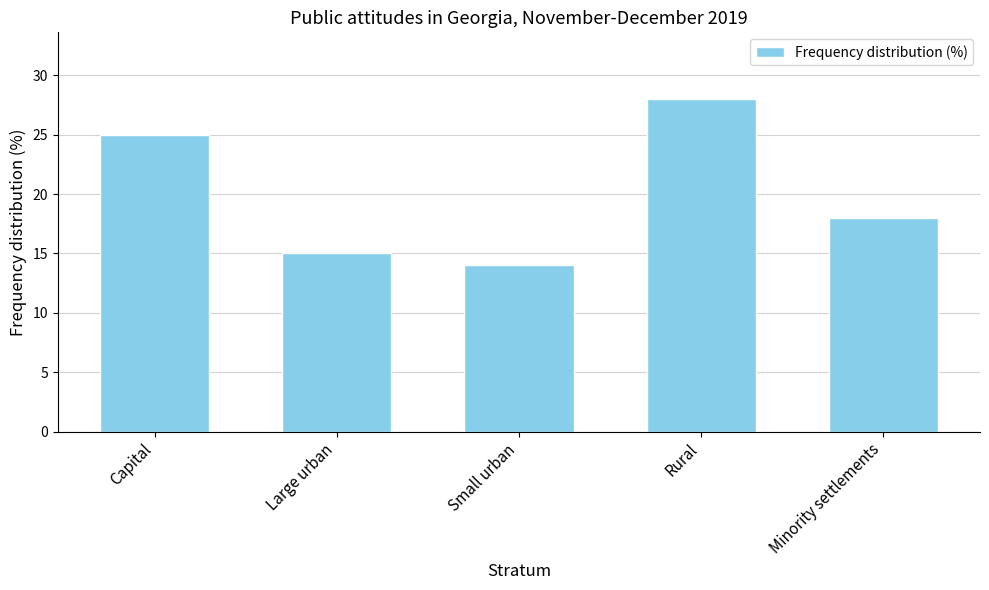

List the labels in order of value, largest first.

Rural, Capital, Minority settlements, Large urban, Small urban